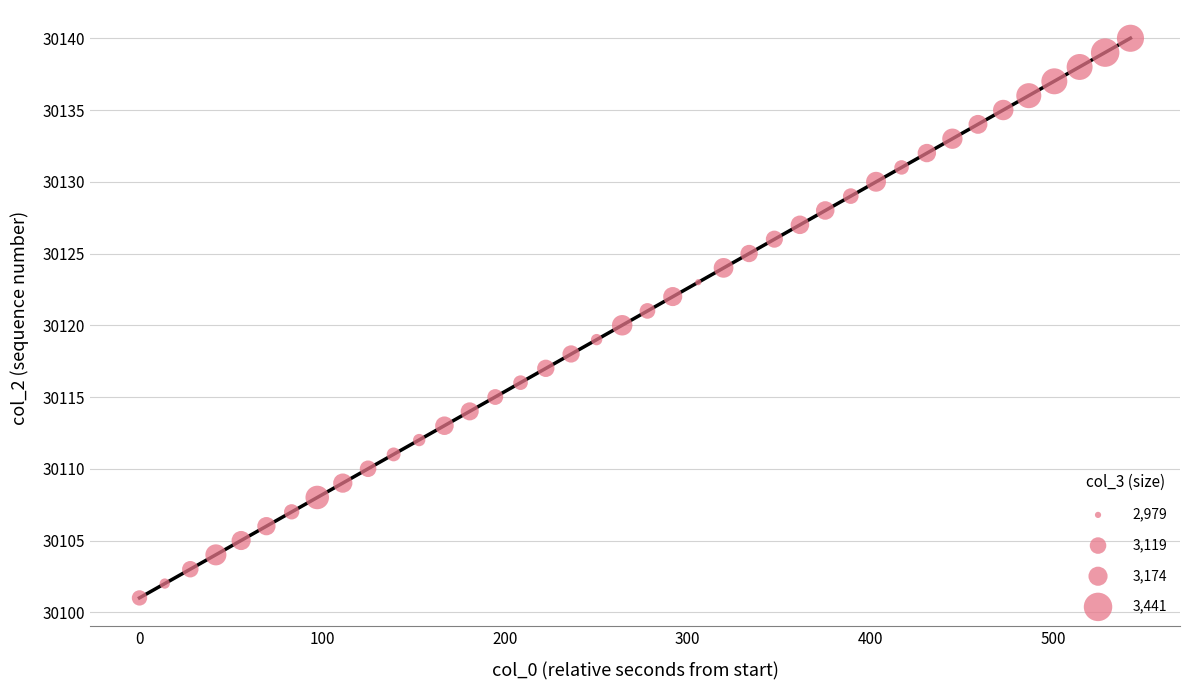

What is the range of Y values (max minus min)?

39